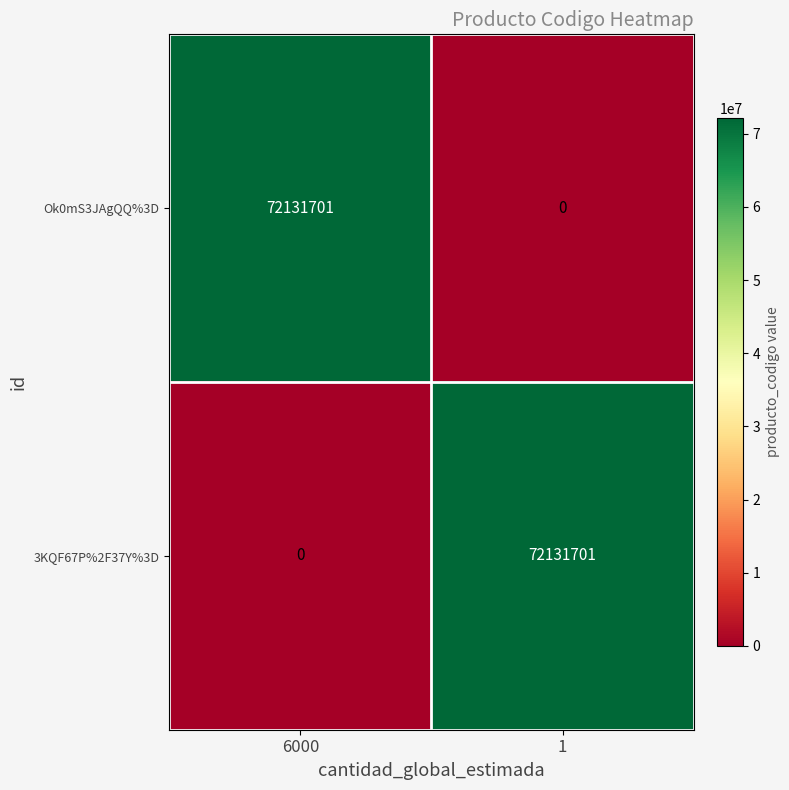

Reading left to right, what are all the values shown in this chart?

Ok0mS3JAgQQ%3D: 6000=72131701	1=0
3KQF67P%2F37Y%3D: 6000=0	1=72131701